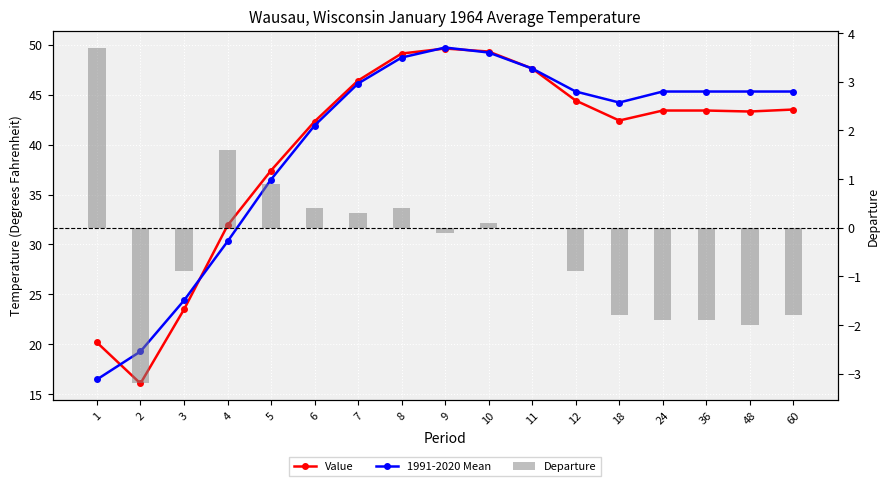

Reading left to right, list all the values displayed in this chart.

Value: 20.2	16.1	23.5	31.9	37.4	42.3	46.4	49.1	49.6	49.3	47.6	44.4	42.4	43.4	43.4	43.3	43.5
1991-2020 Mean: 16.5	19.3	24.4	30.3	36.5	41.9	46.1	48.7	49.7	49.2	47.6	45.3	44.2	45.3	45.3	45.3	45.3
Departure: 3.7	-3.2	-0.9	1.6	0.9	0.4	0.3	0.4	-0.1	0.1	0.0	-0.9	-1.8	-1.9	-1.9	-2.0	-1.8